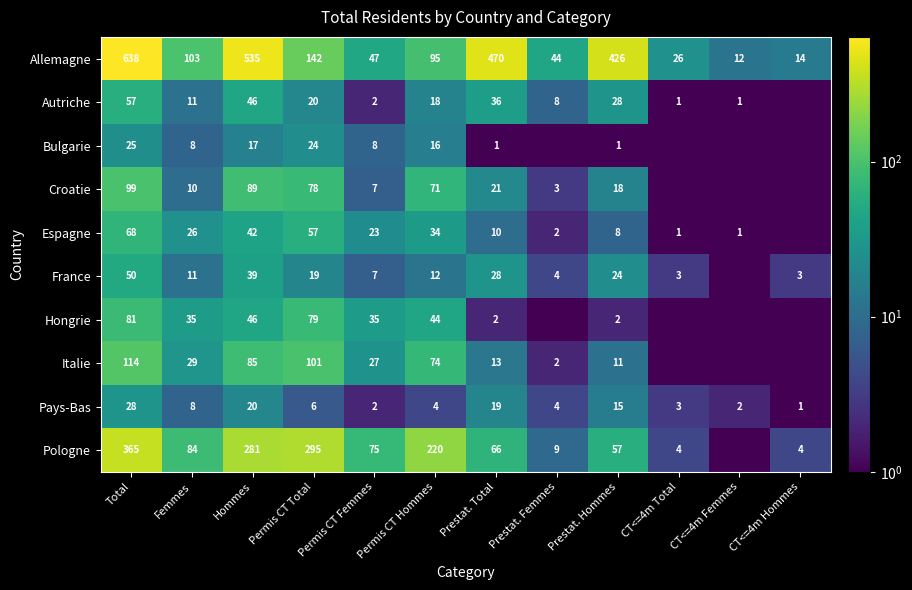

The Pologne series shows 5.5 at CT<=4m Hommes. True or false?

False